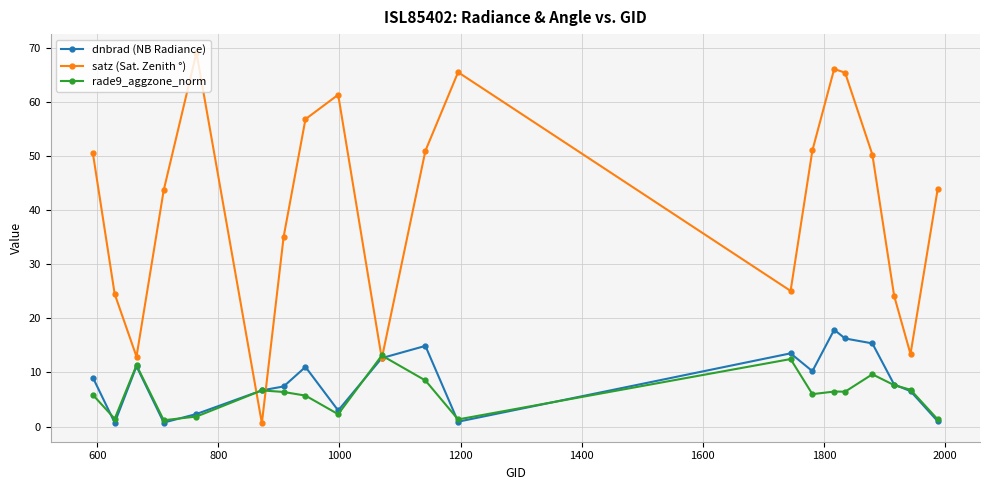

Which series has the widest spread of values?

satz (Sat. Zenith °)